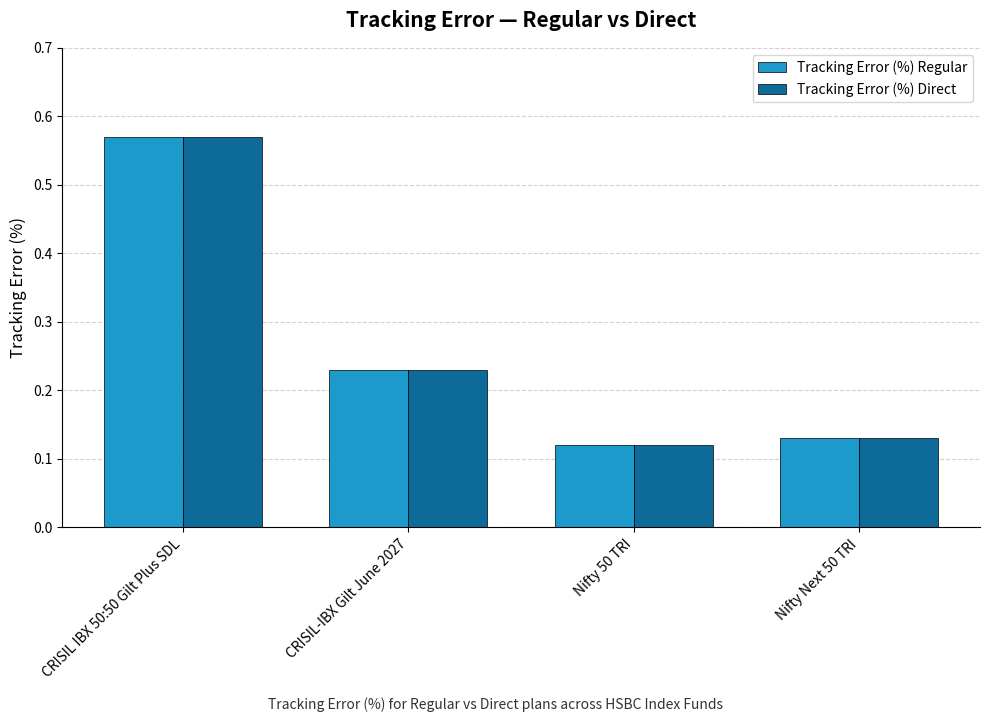

How many Tracking Error (%) Regular values are between 0 and 1?

4